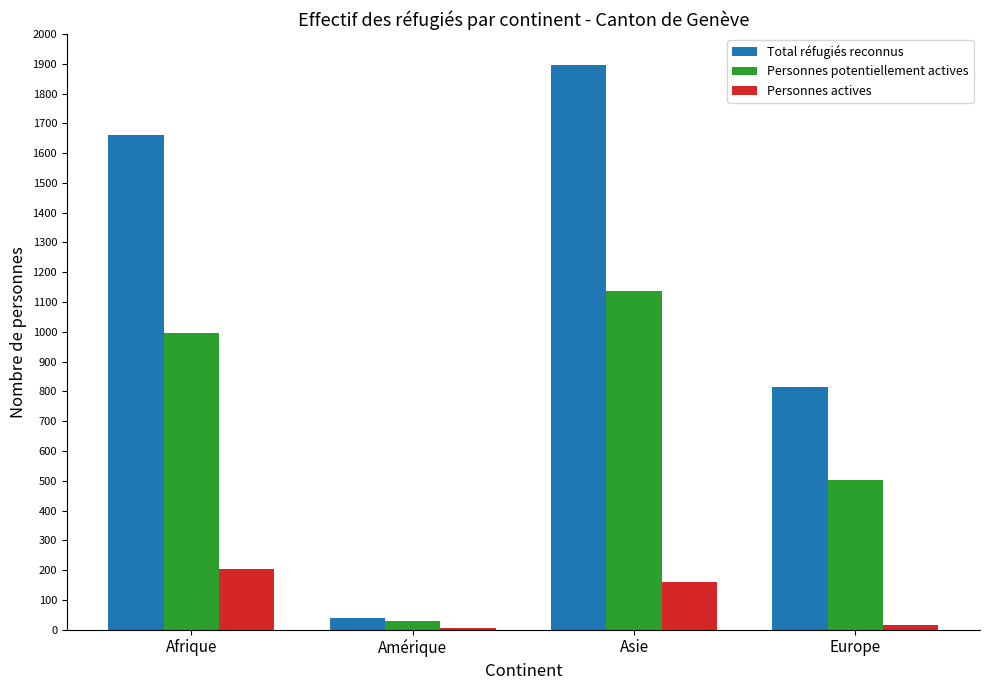

Reading left to right, what are all the values shown in this chart?

Total réfugiés reconnus: Afrique=1662	Amérique=40	Asie=1895	Europe=814
Personnes potentiellement actives: Afrique=995	Amérique=29	Asie=1138	Europe=501
Personnes actives: Afrique=205	Amérique=4	Asie=161	Europe=16